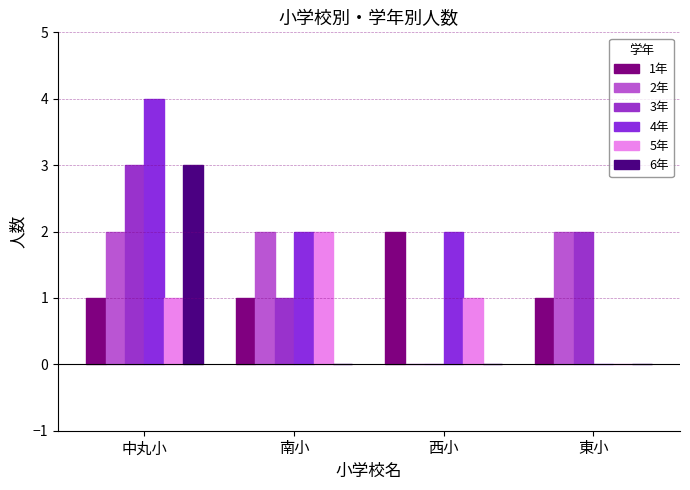

Which category has the highest value across all series?

中丸小